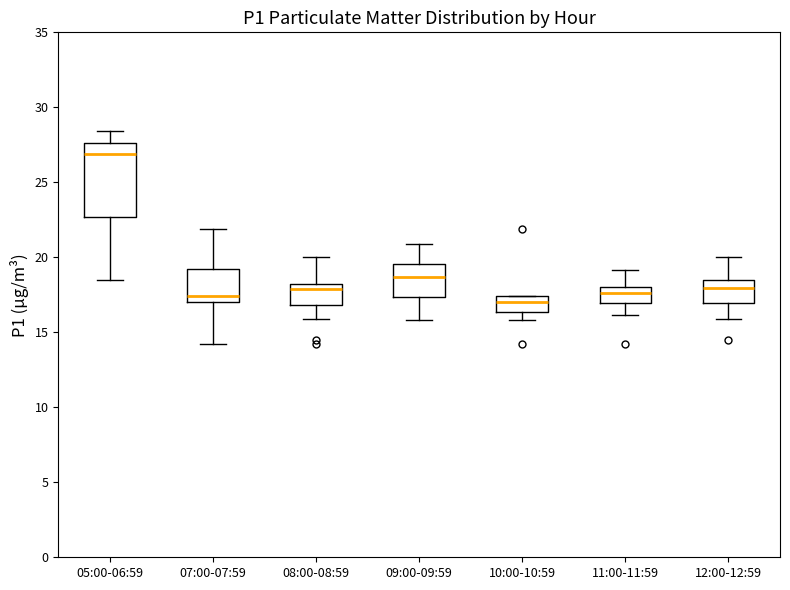

Which box has the highest median line?

05:00-06:59